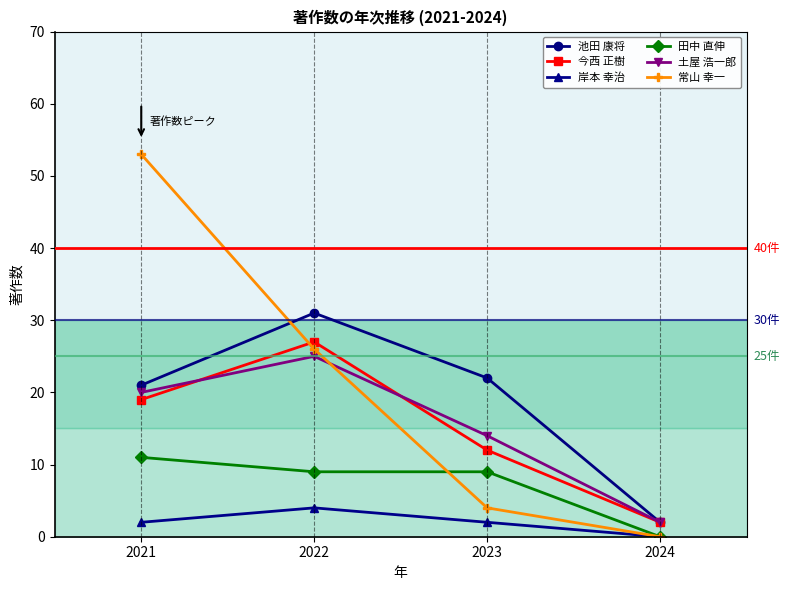

Where is 常山 幸一 nearest to the value 26?

2022